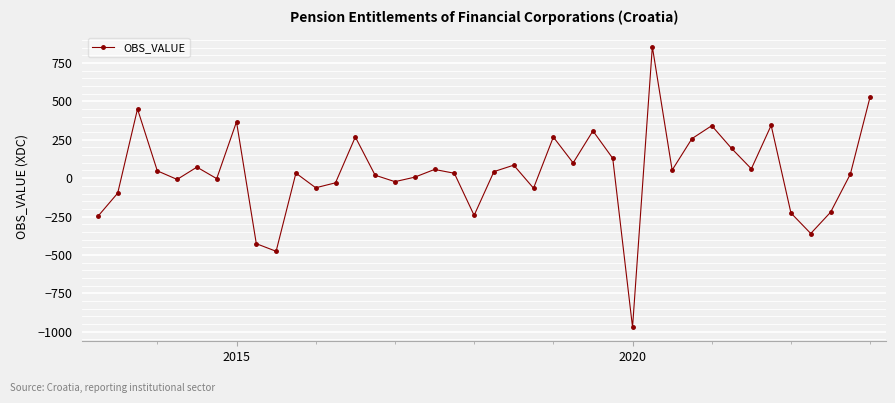

What is the value of the 28th point from the left?

-970.3